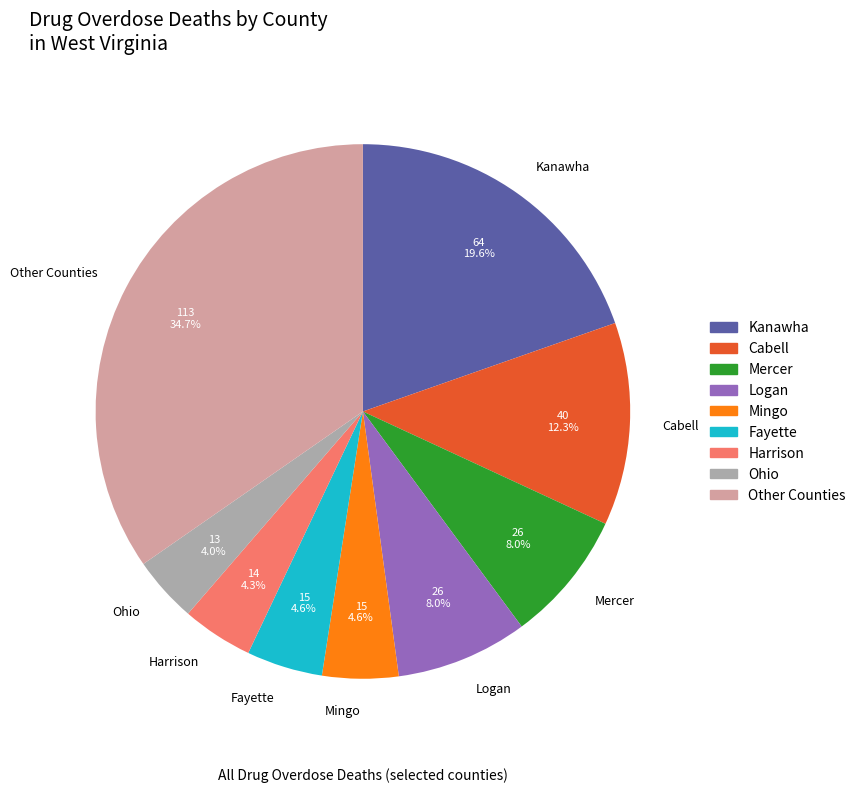

To the nearest percent, what percentage of the pie is Cabell?

12%